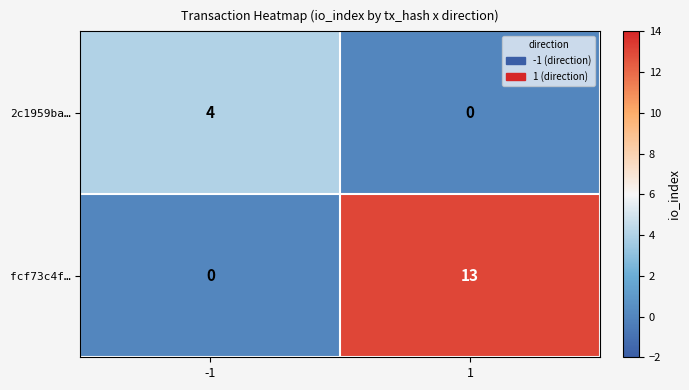

Reading left to right, what are all the values shown in this chart?

2c1959ba…: 4	0
fcf73c4f…: 0	13